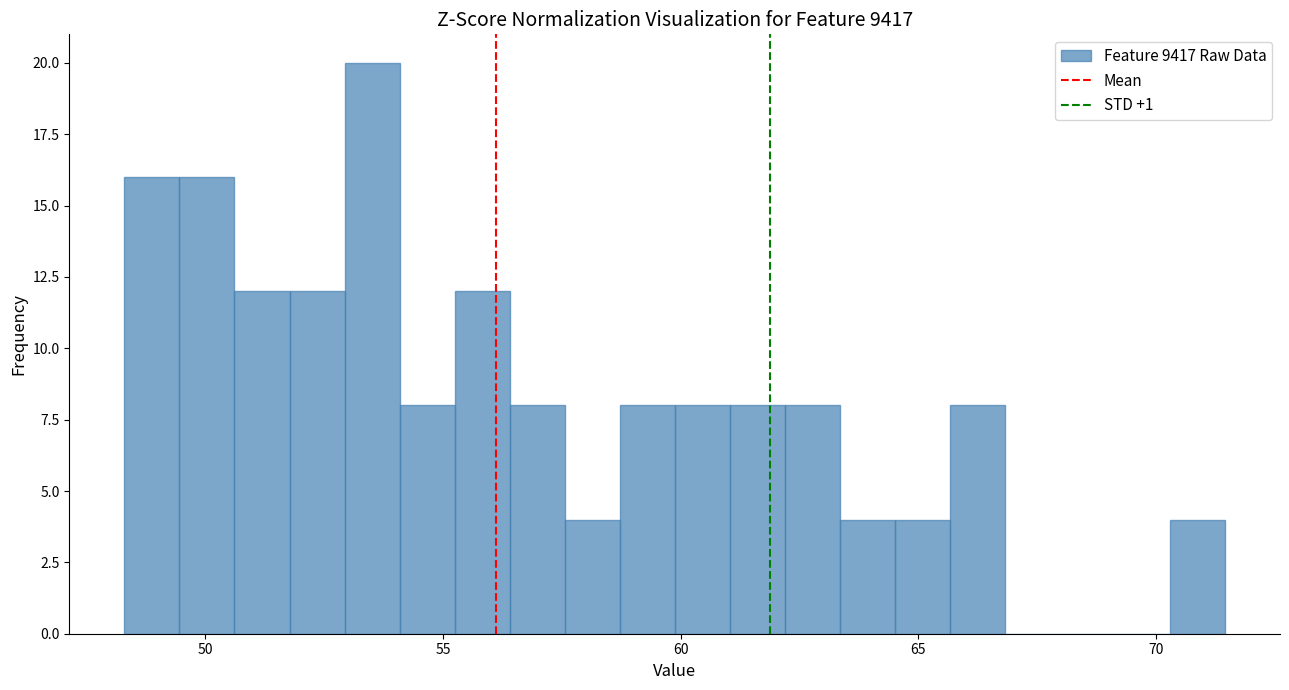

Read against the x-axis, roughly where is the centre of the tallest bar?

53.5